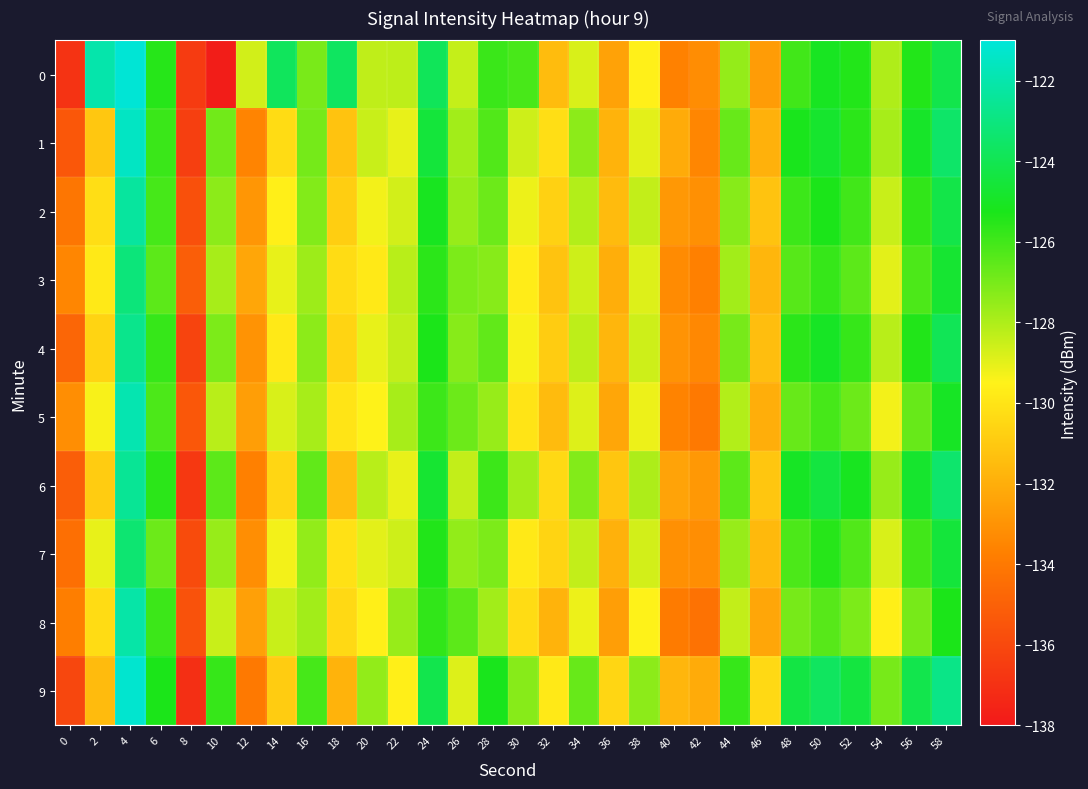

What is the spread (max minus min) of values at 32?

2.0